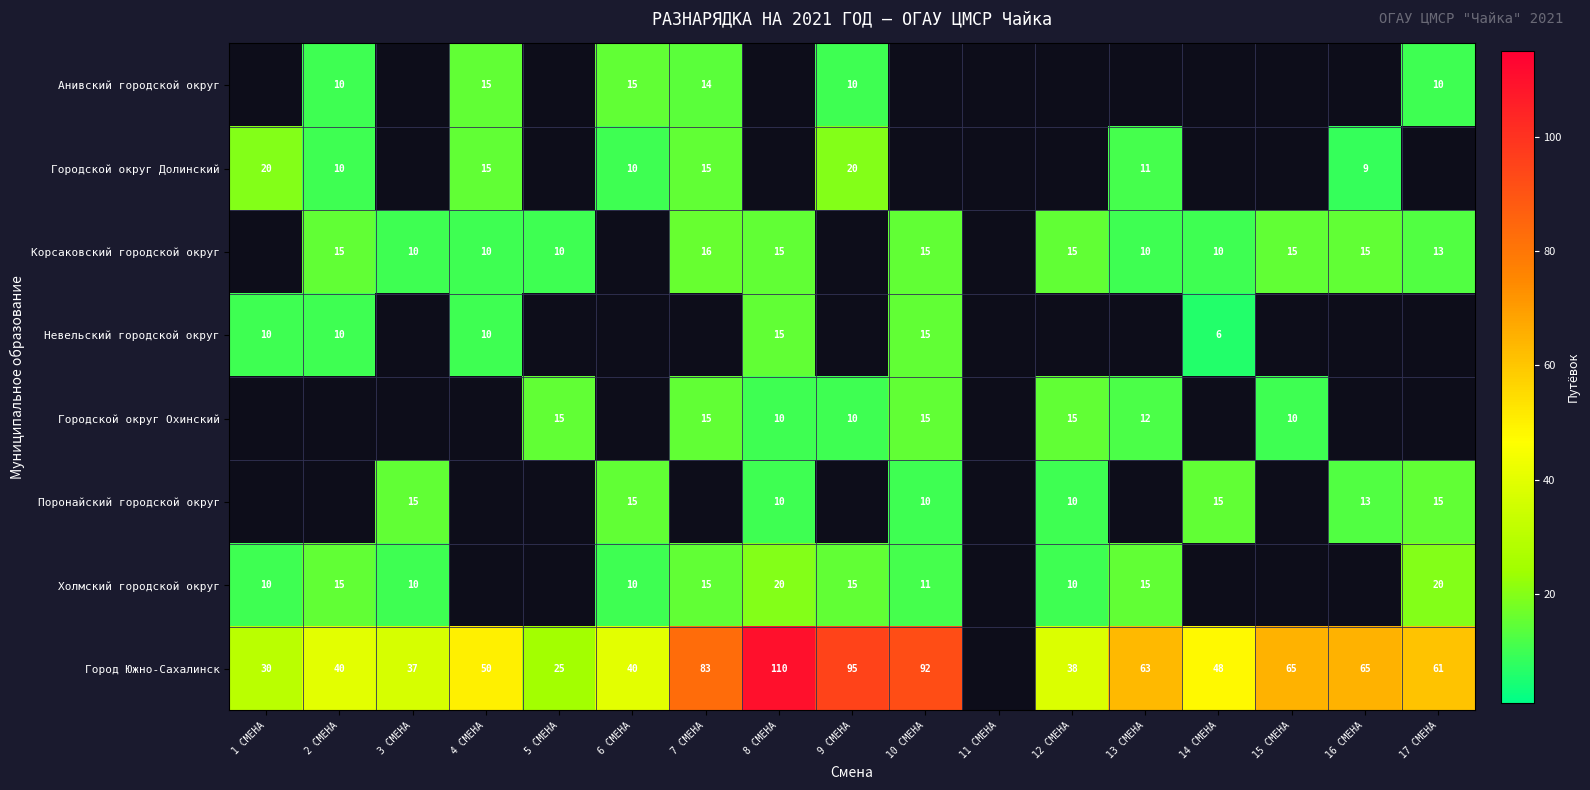

True or false: Корсаковский городской округ has a value of 15 at 13 СМЕНА.

False